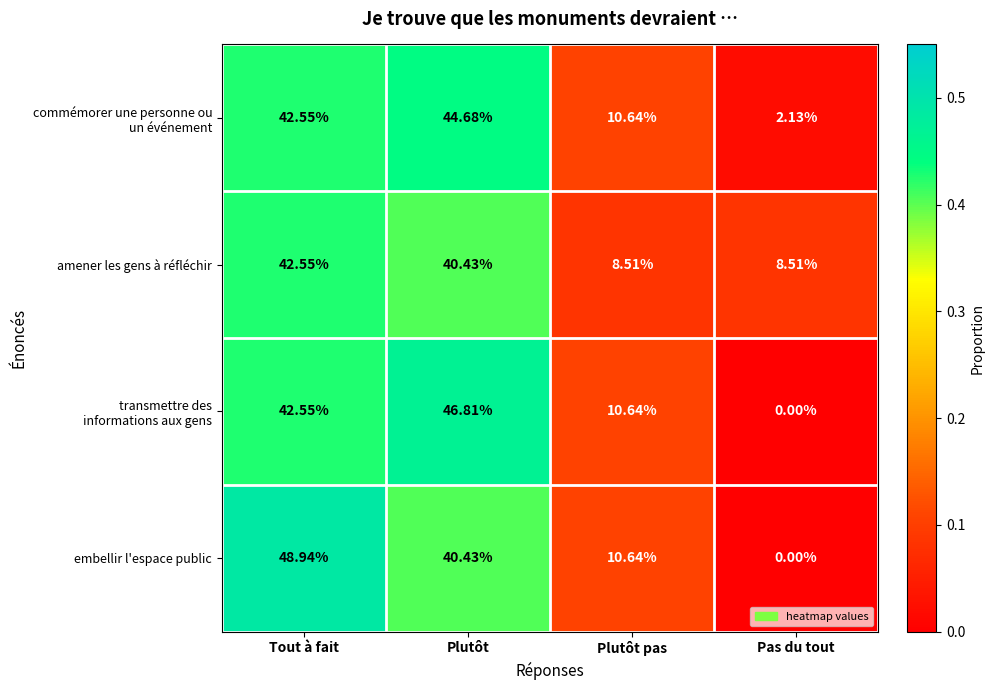

List the labels in order of embellir l'espace public value, smallest first.

Pas du tout, Plutôt pas, Plutôt, Tout à fait